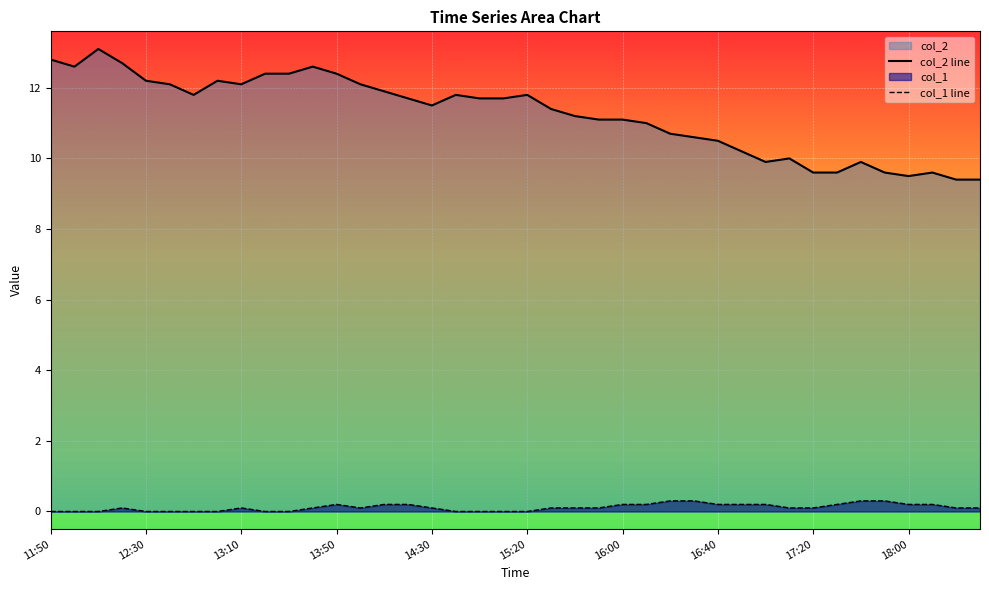

What is the difference between the maximum and minimum values in the col_1 line series?

0.3